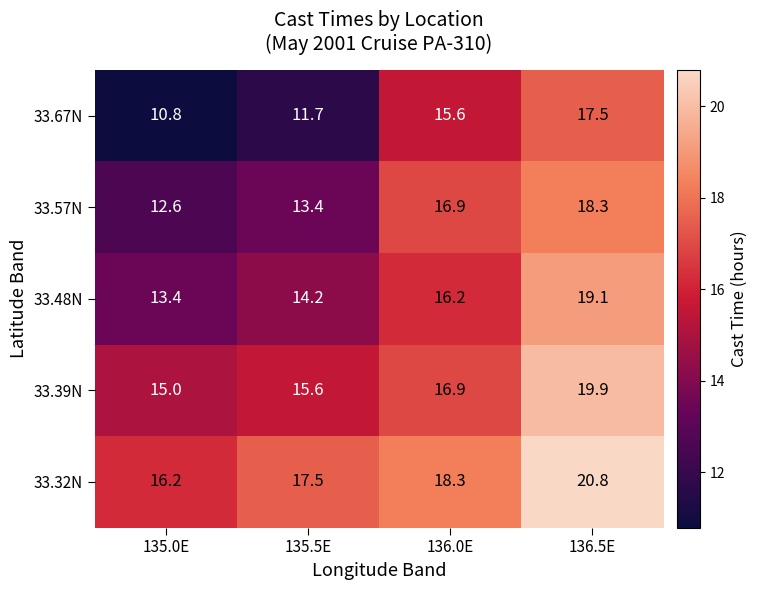

Where does the 33.39N series first go above 16?

136.0E